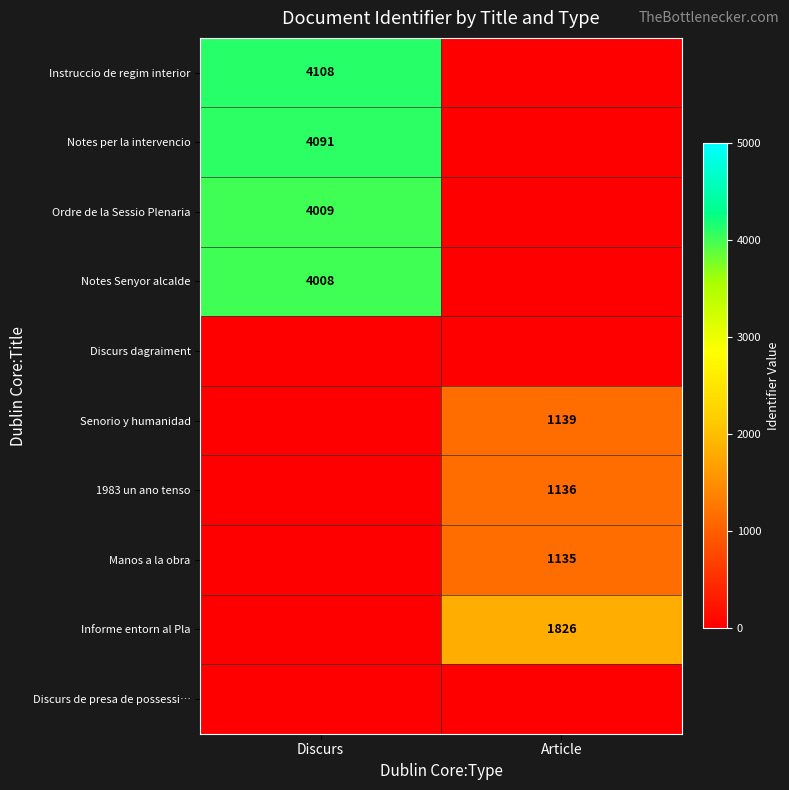

At which category is the sum across all series the highest?

Discurs